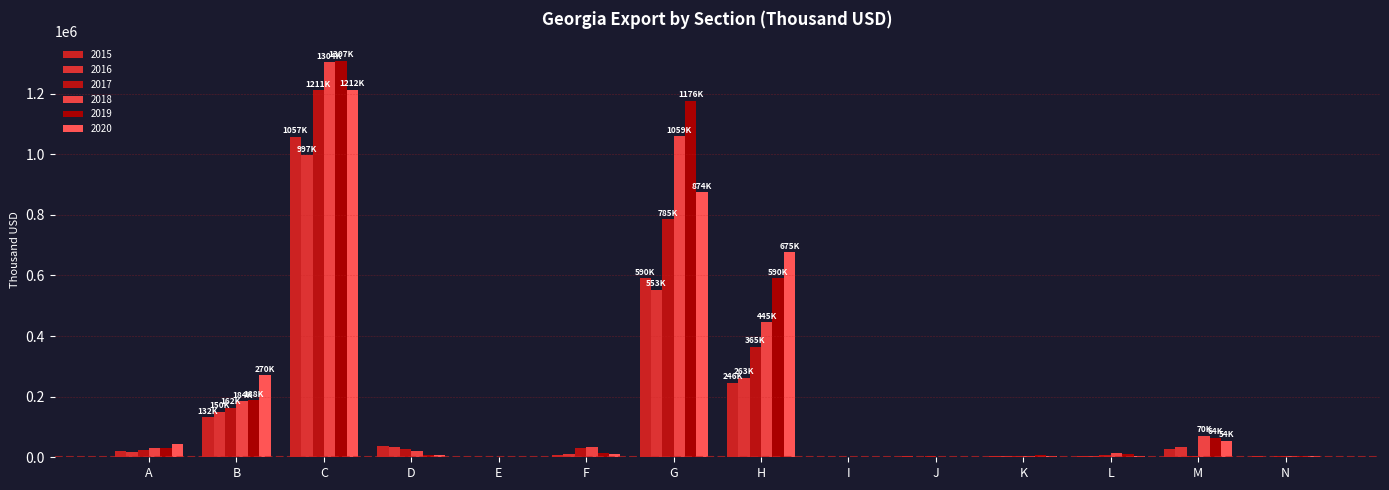

True or false: 2017 has a value of 5407.6 at K.

True